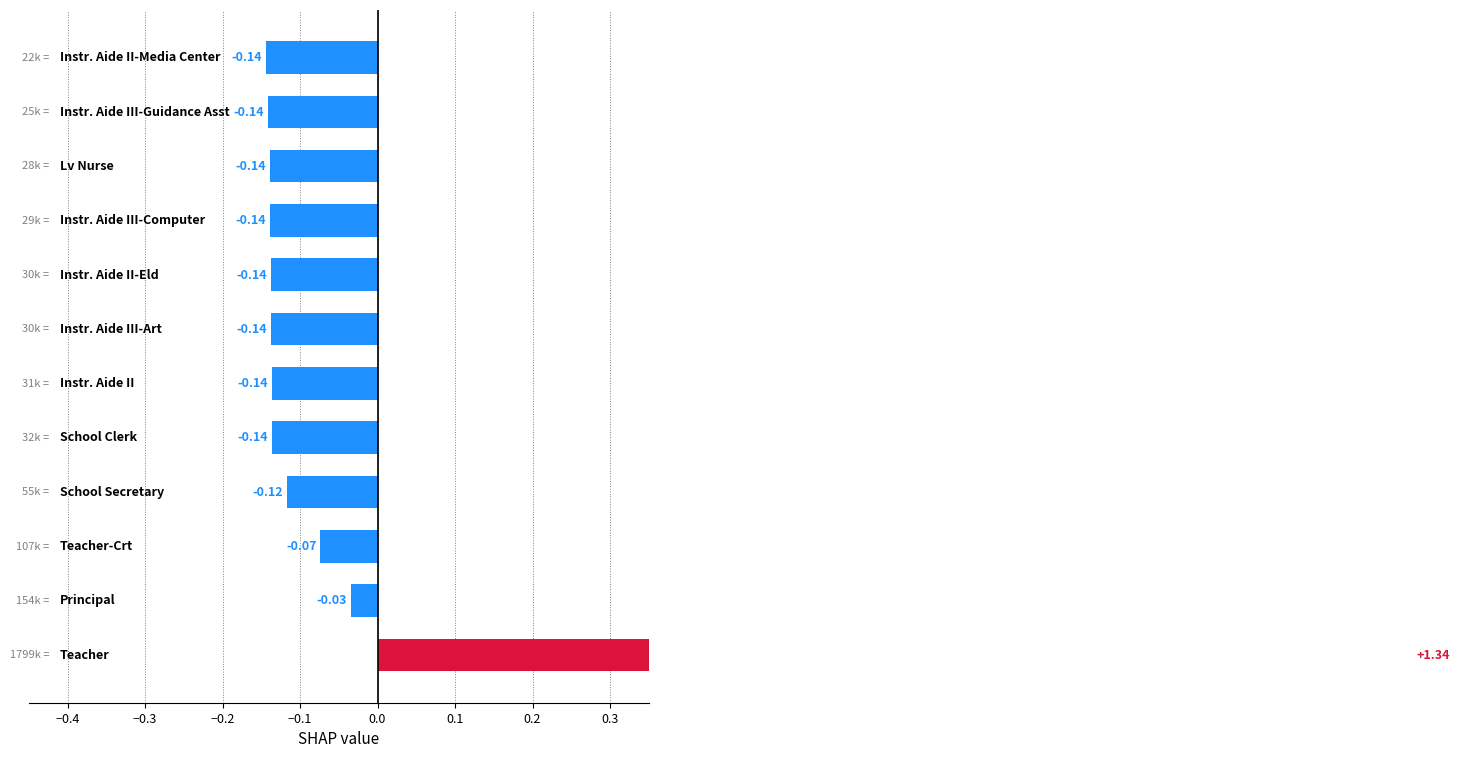

How many categories are shown in the chart?

12